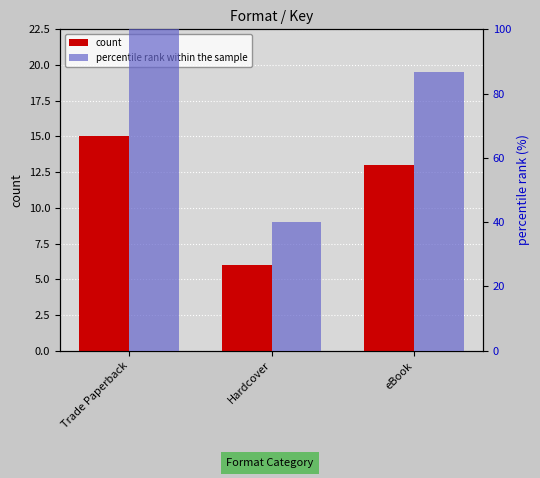

Reading left to right, extract all data points from this chart.

count: 15.0	6.0	13.0
percentile rank within the sample: 100.0	40.0	86.7